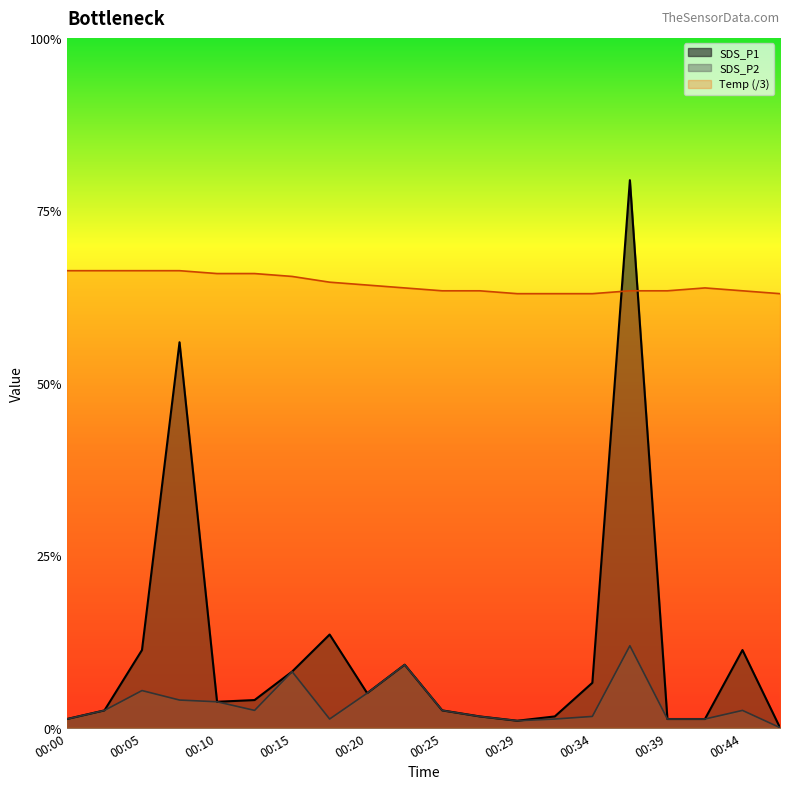

True or false: SDS_P1 and SDS_P2 intersect in this chart.

False